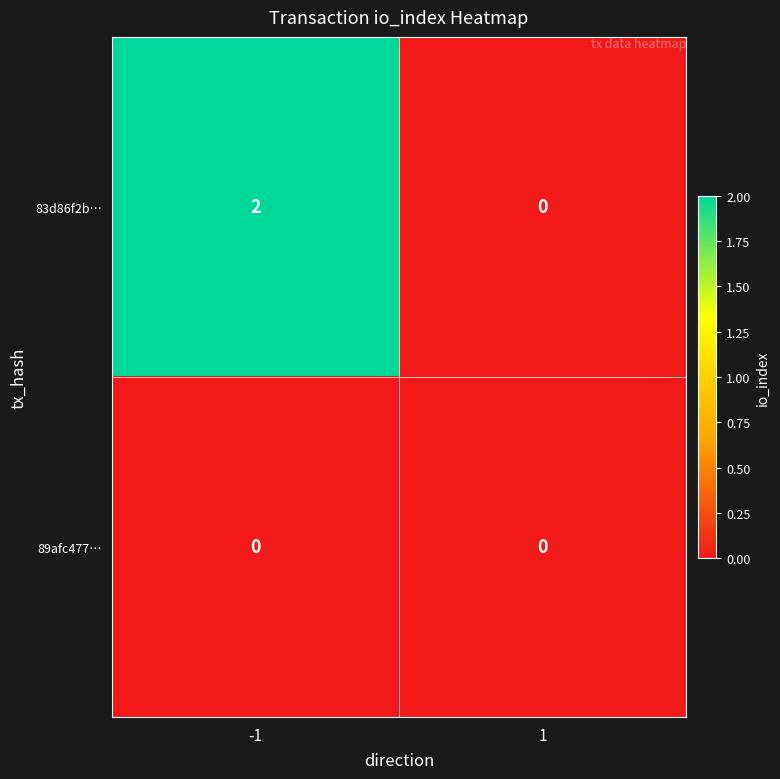

Which series has the largest total across all categories?

83d86f2b…